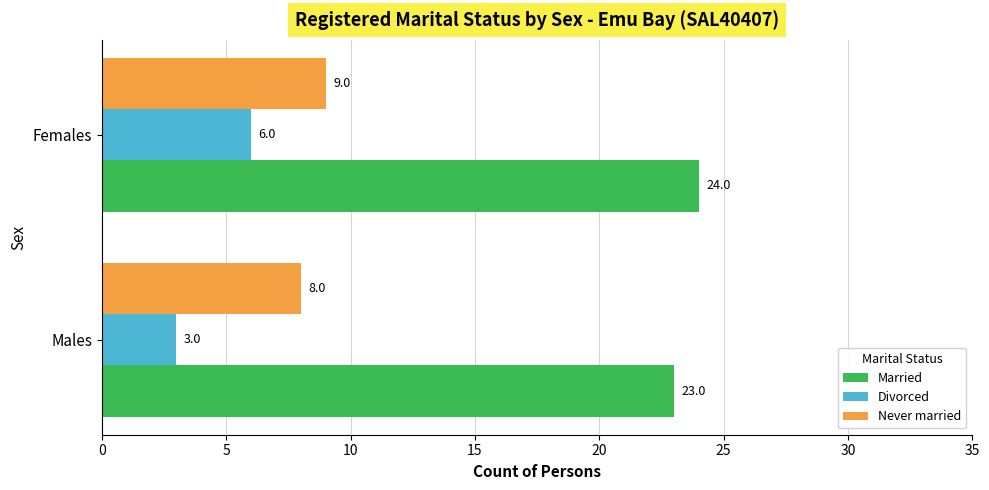

Which series has the largest range (max minus min)?

Divorced